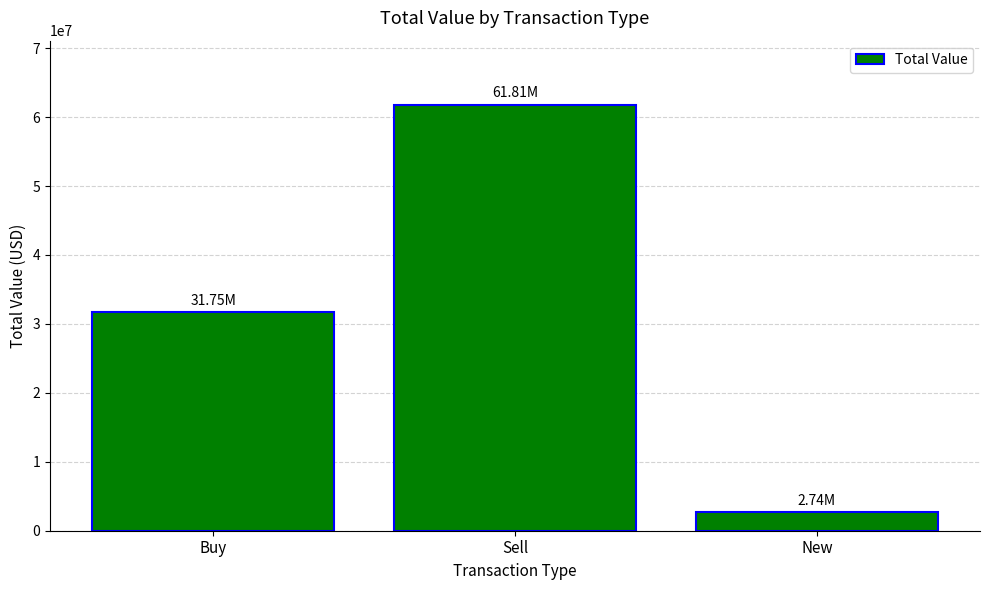

At which category does the chart reach its peak across all series?

Sell